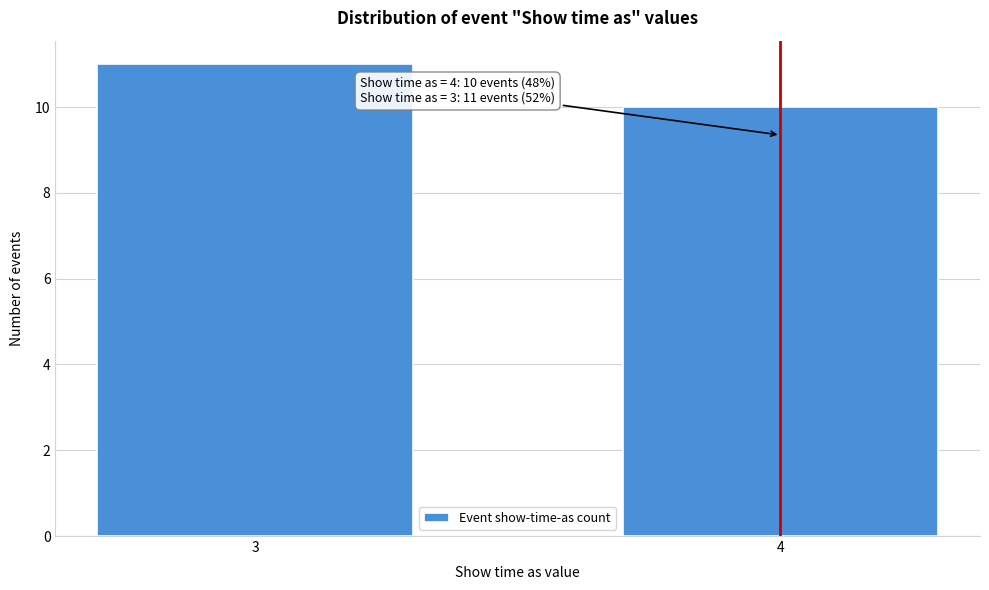

Reading right to left, transcribe all the data shown in this chart.

4=10	3=11